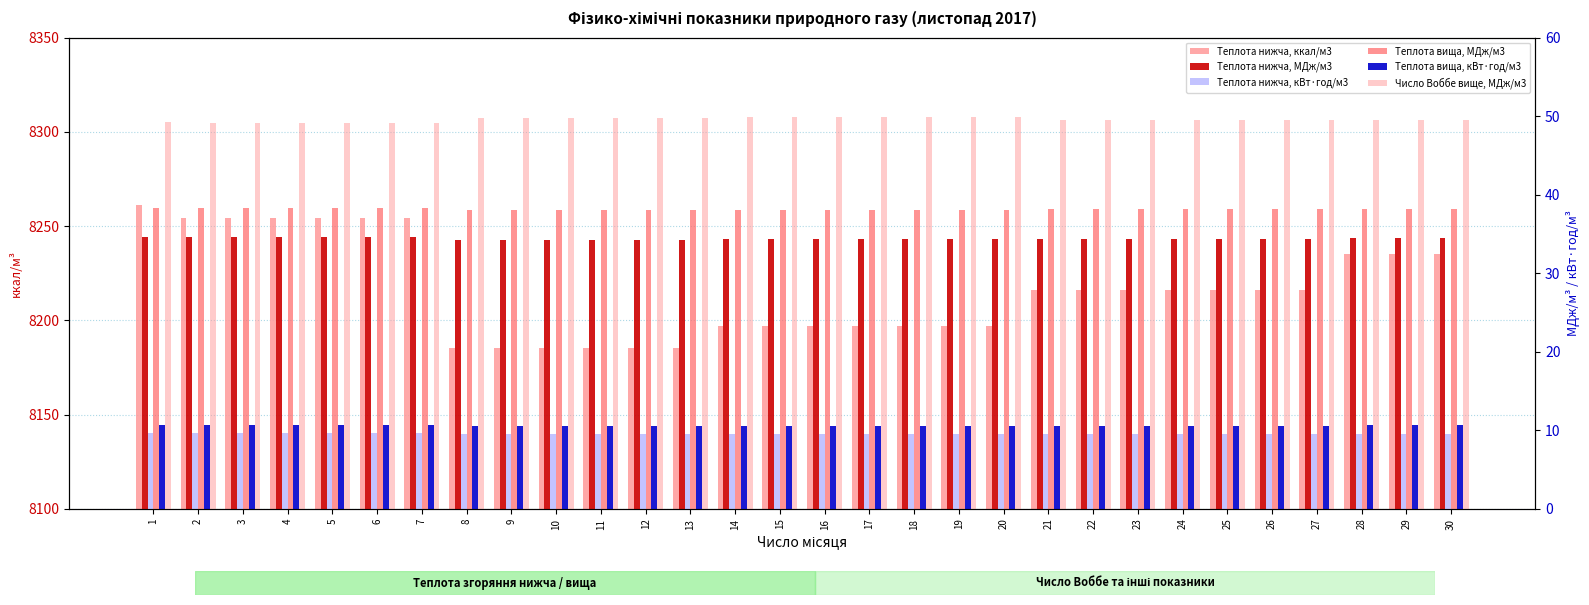

Which label corresponds to the smallest value in the chart?

8